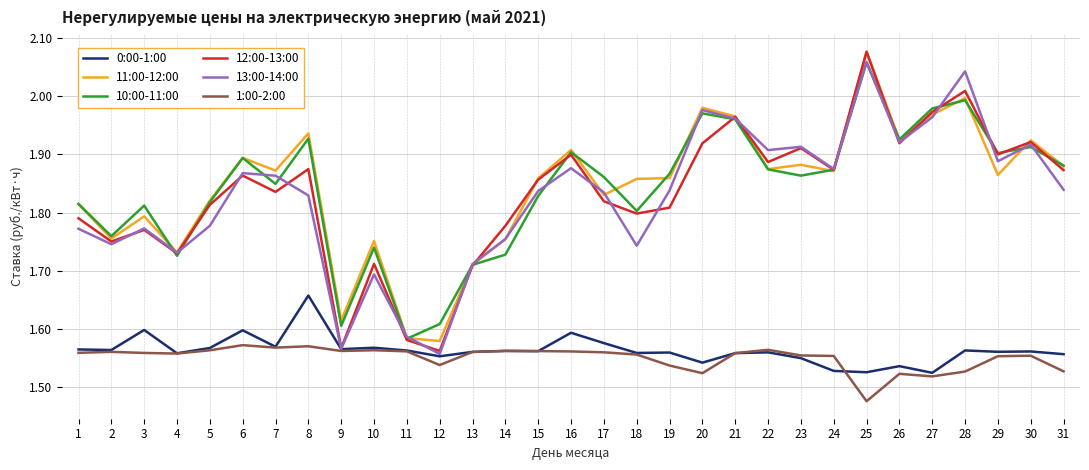

Which label corresponds to the smallest value in the chart?

25